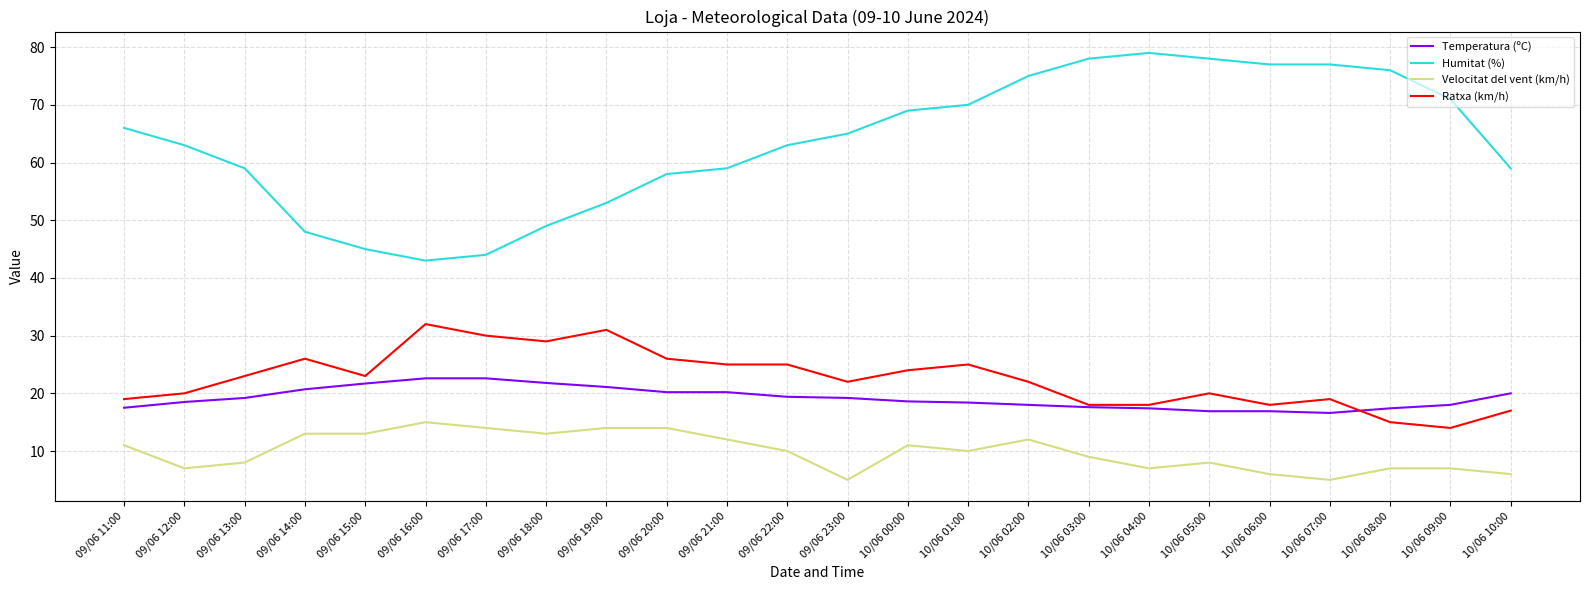

True or false: Ratxa (km/h) and Velocitat del vent (km/h) intersect in this chart.

False